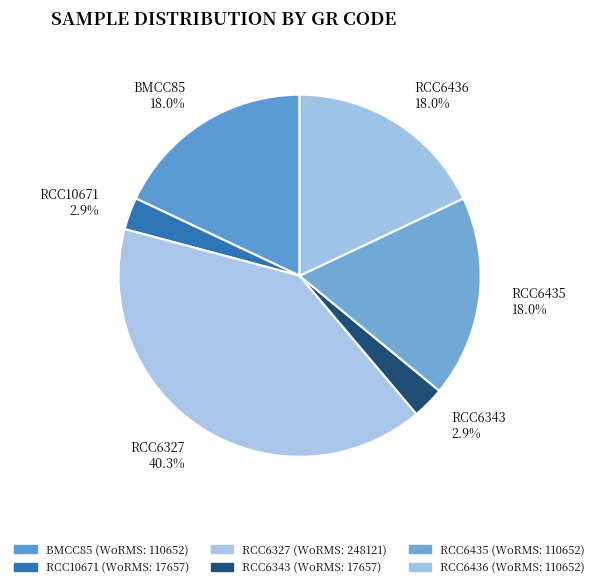

What percentage is NOT represented by RCC10671?

97.1%